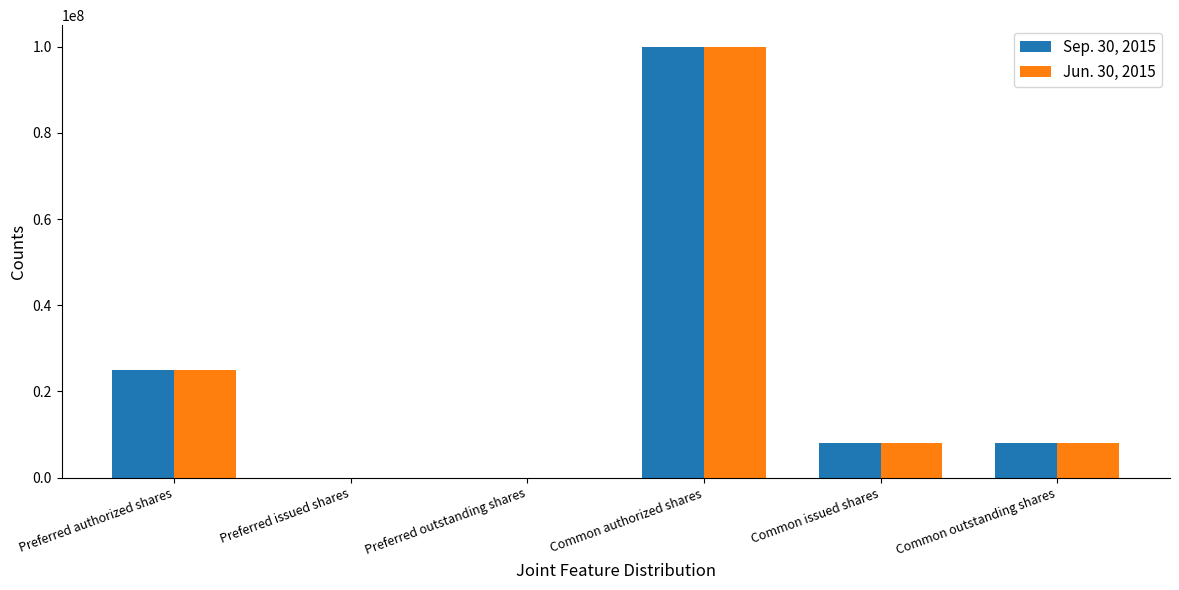

What is the approximate value of Jun. 30, 2015 at Common issued shares, to the nearest 10?

8000000